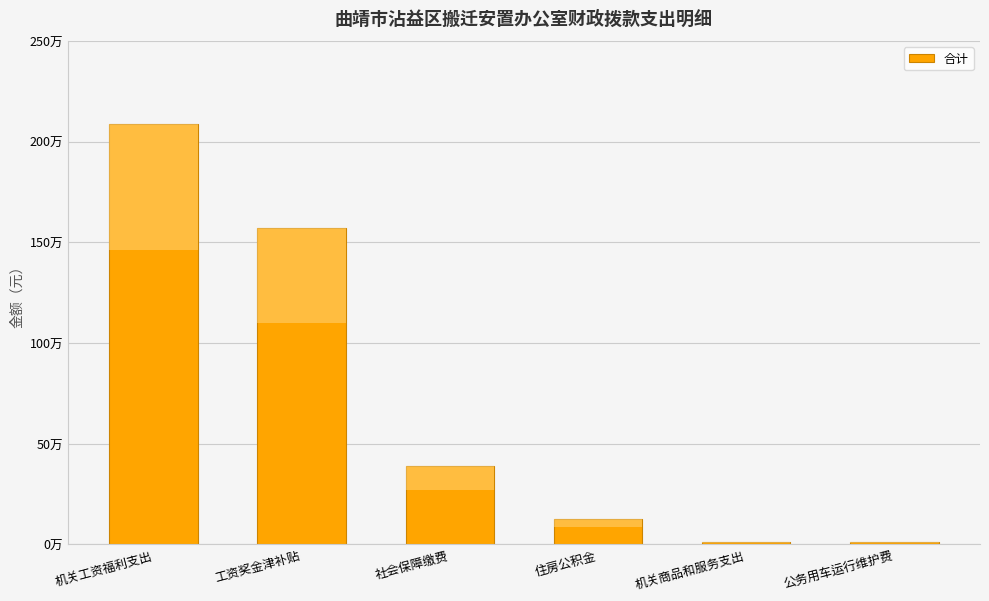

What is the value of the 3rd bar from the left?

389299.5